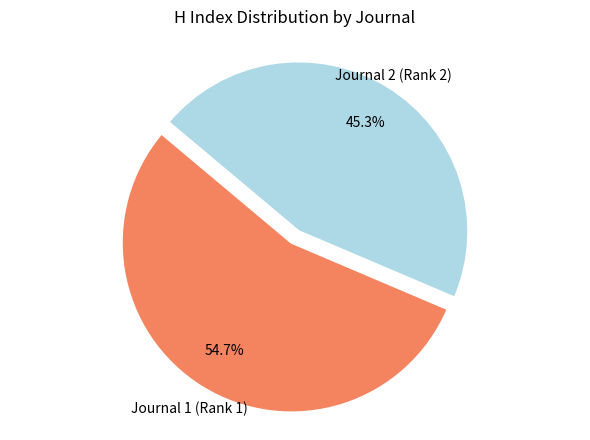

Is there a majority slice in this chart?

Yes